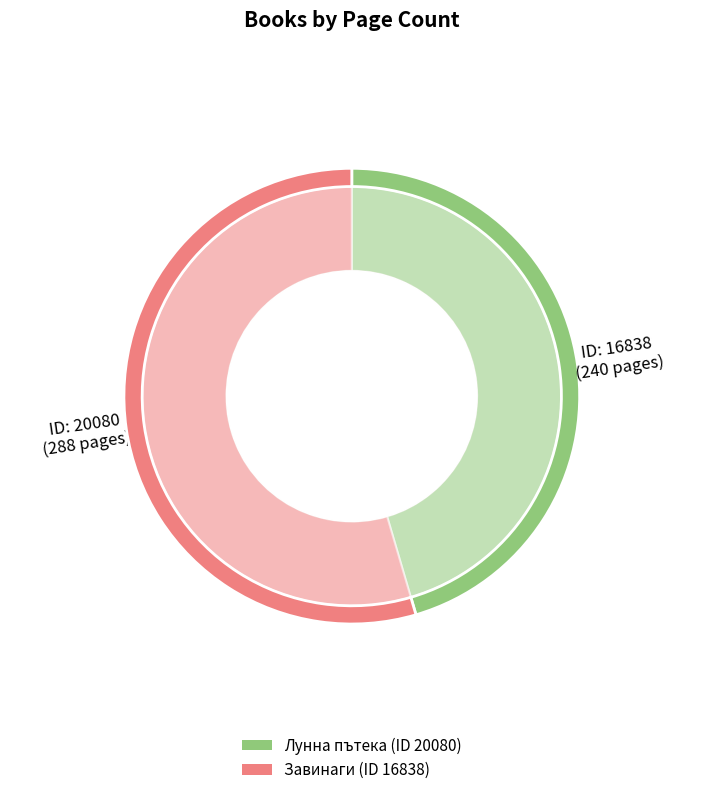

How many segments does this pie chart have?

2